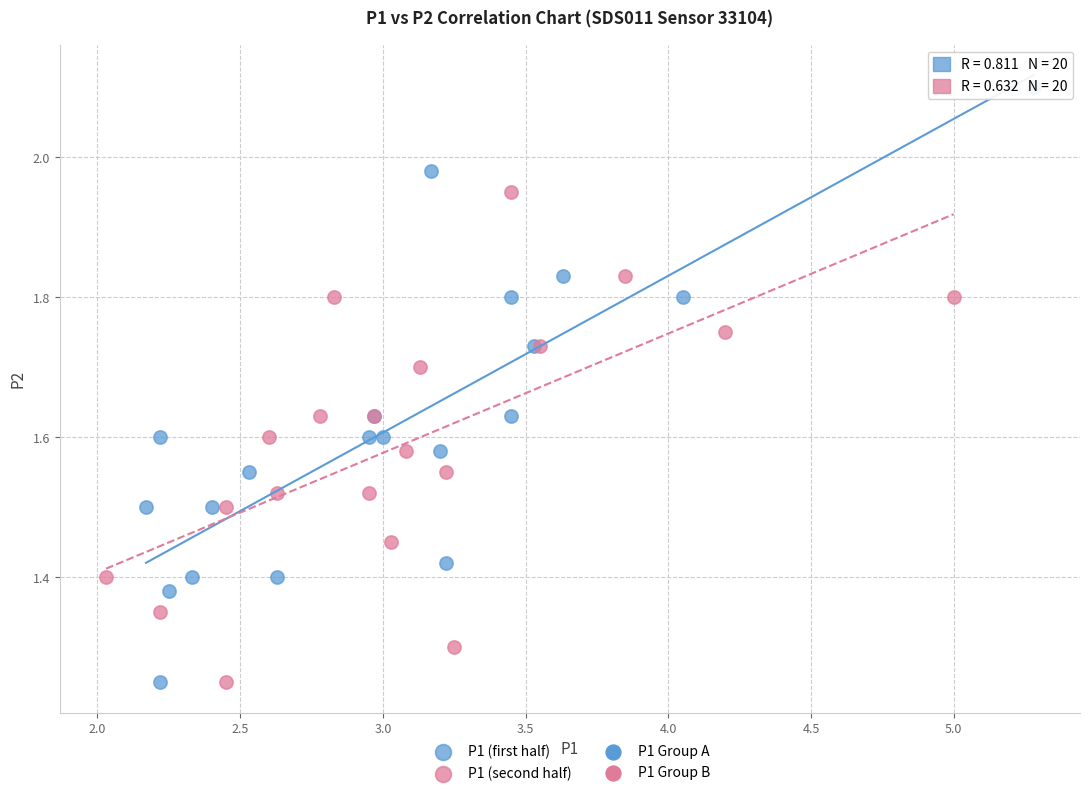

Which series has the largest Y range (max minus min)?

P1 (first half)